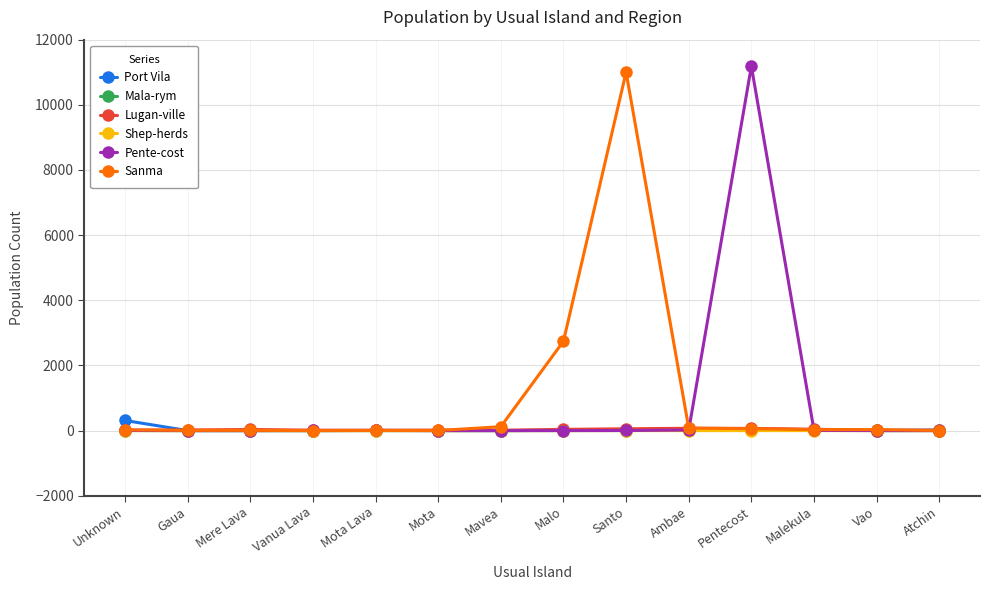

Is the value of Shep-herds at Gaua greater than the value of Pente-cost at Pentecost?

No